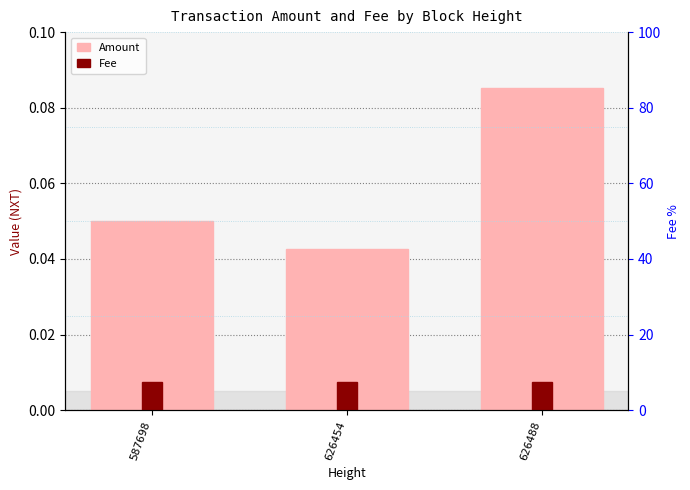

Which label corresponds to the largest value in the chart?

626488